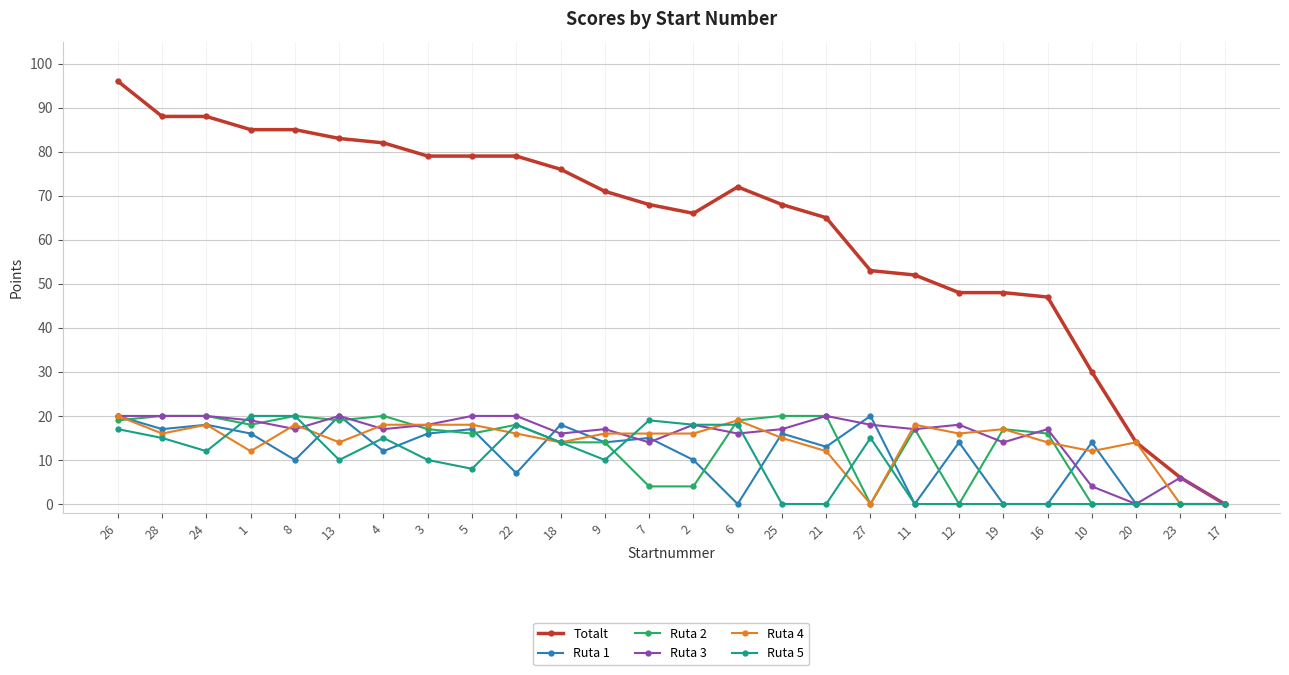

What position from the right is 6?

12